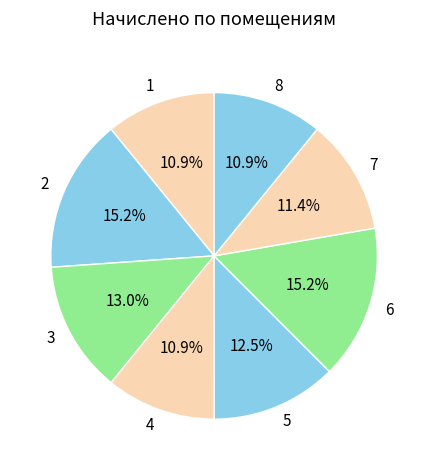

The 8 slice represents 11% of the pie. True or false?

True